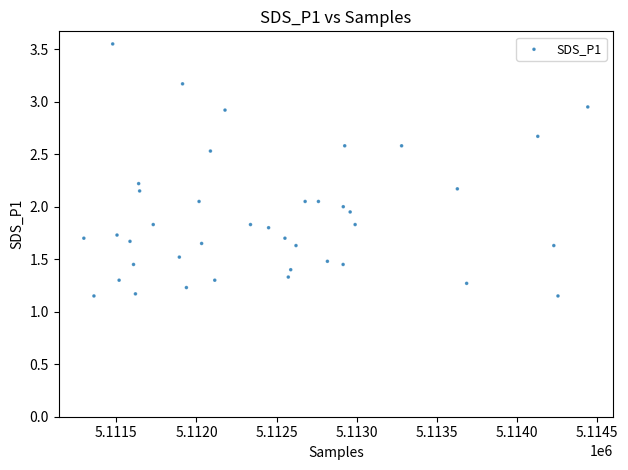

What is the range of X values (max minus min)?

3145.0